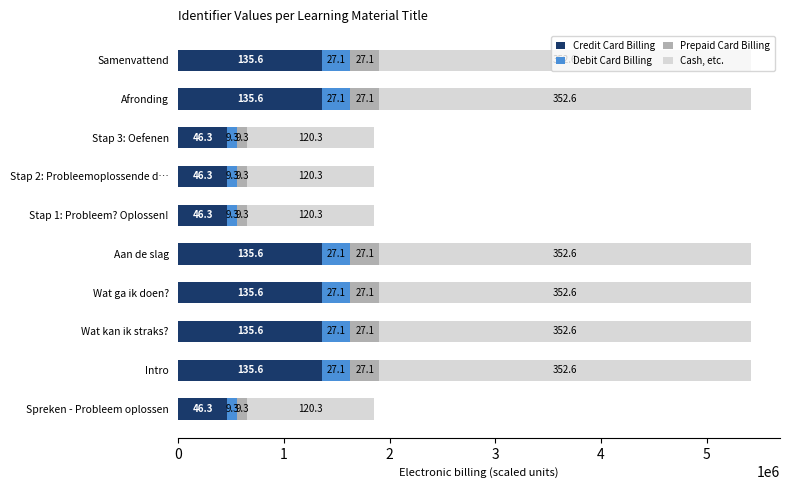

What are all the series names shown in the legend?

Credit Card Billing, Debit Card Billing, Prepaid Card Billing, Cash, etc.